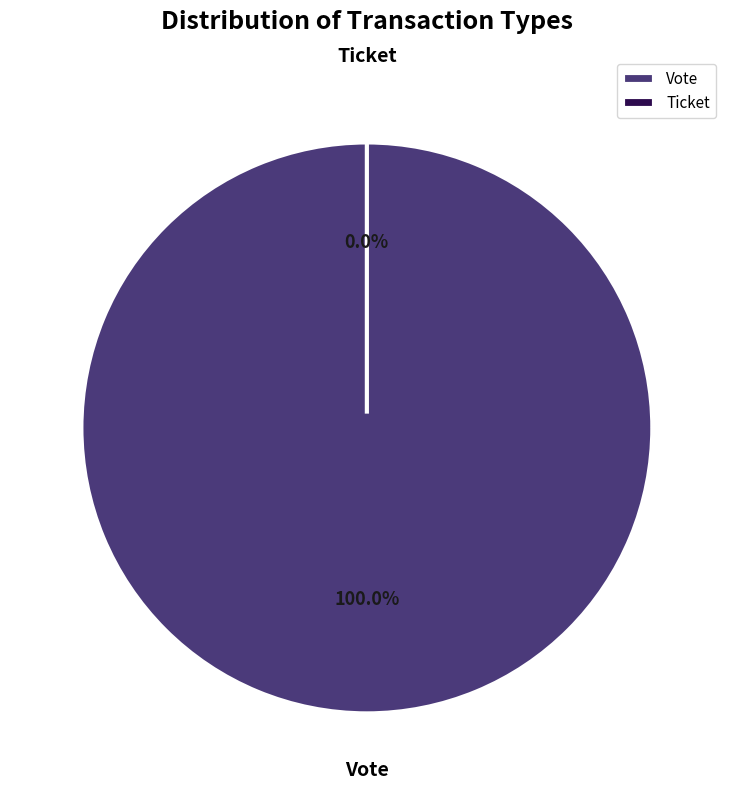

How many slices are in this pie chart?

2